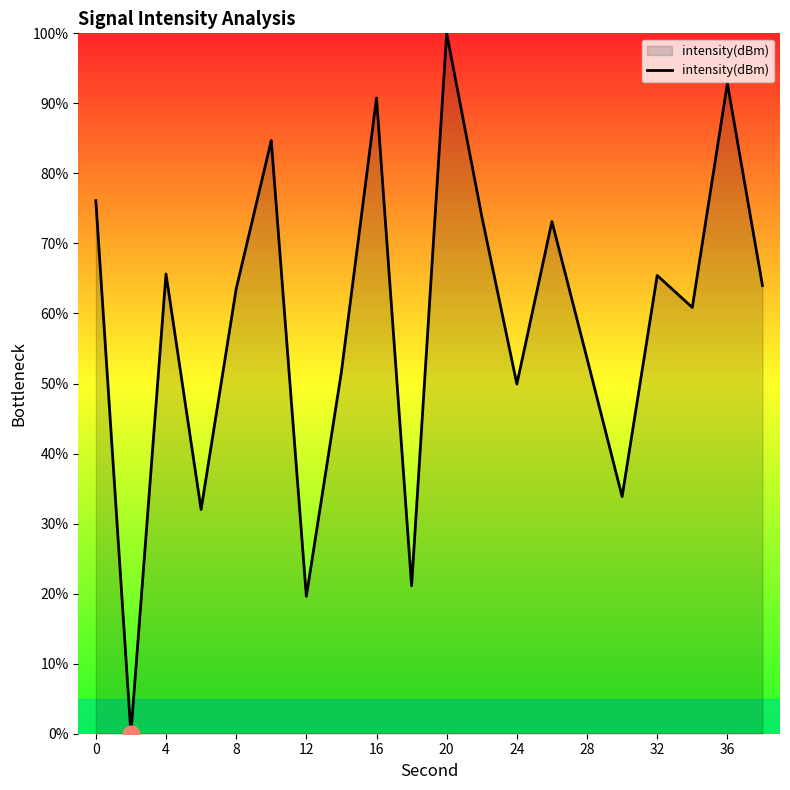

What is the greatest value displayed?

100.0